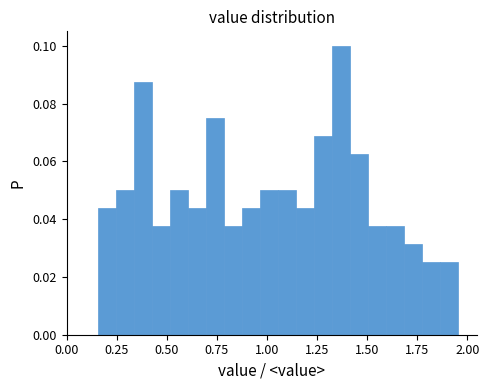

Read against the x-axis, roughly where is the centre of the tallest bar?

1.35